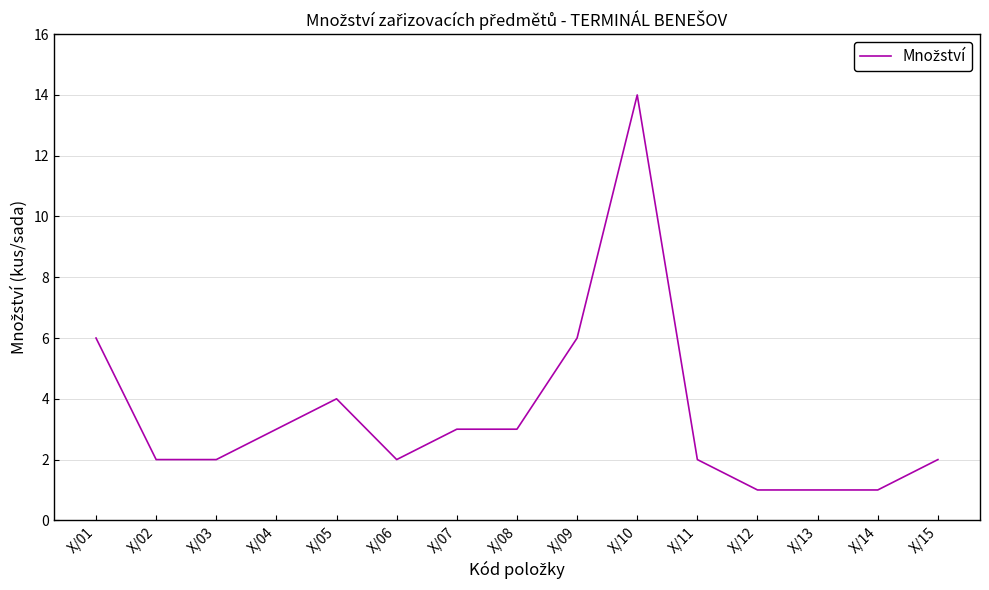

At which category does the chart reach its peak across all series?

X/10